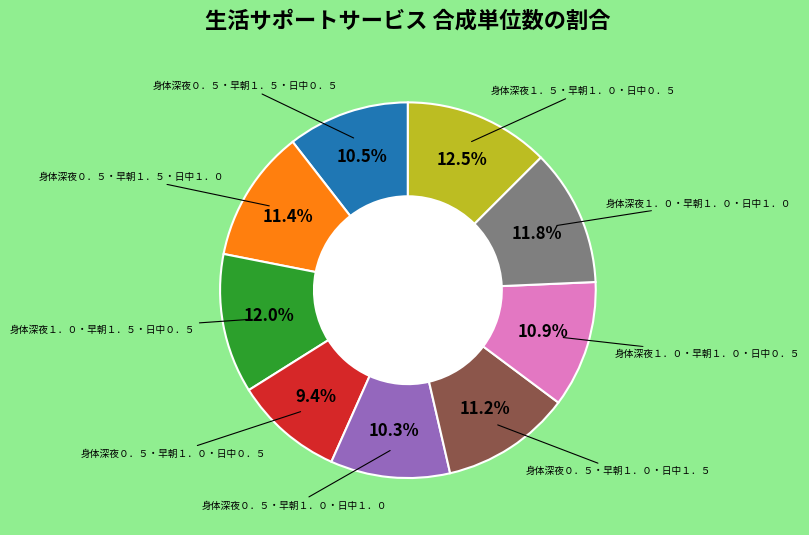

Is there any slice that represents more than half of the pie?

No